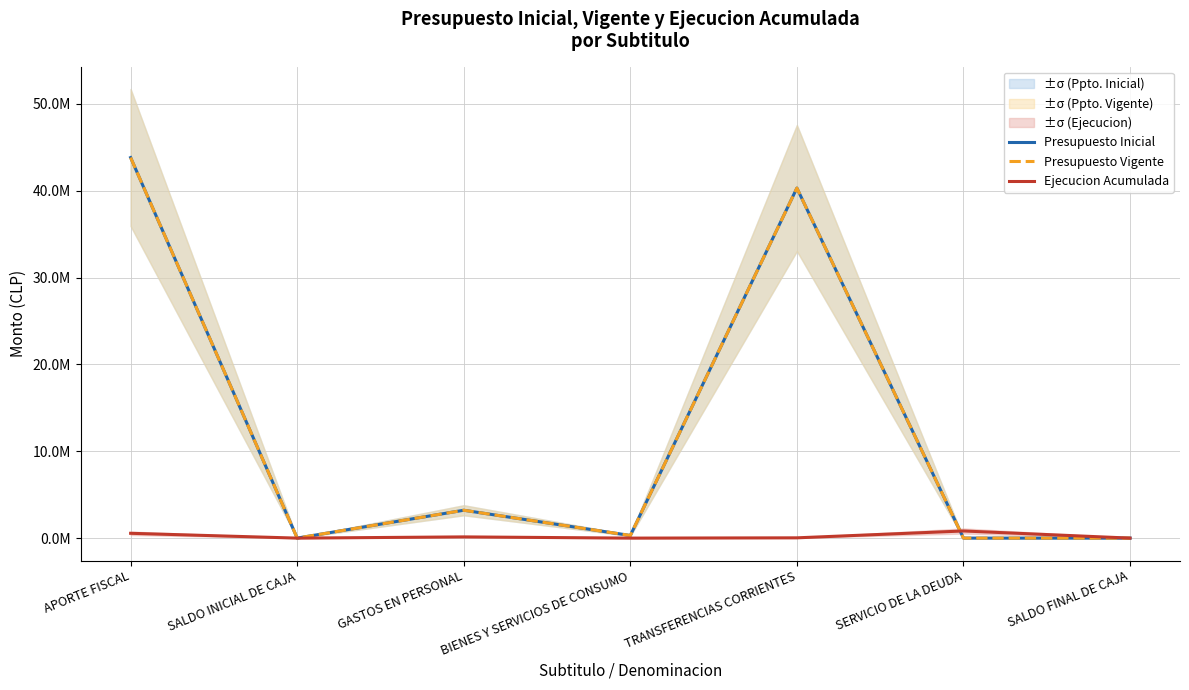

Which series has the widest spread of values?

Presupuesto Inicial